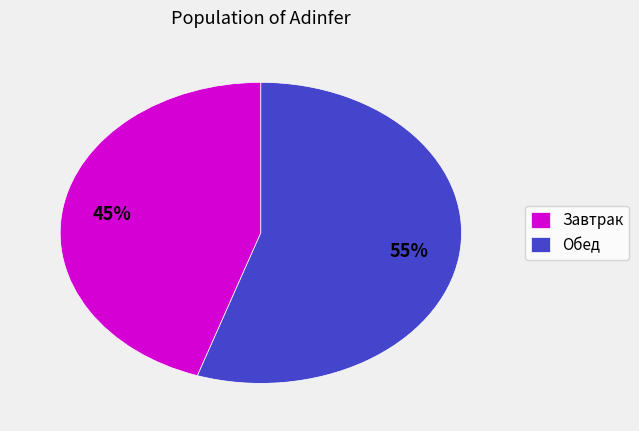

Is there a majority slice in this chart?

Yes